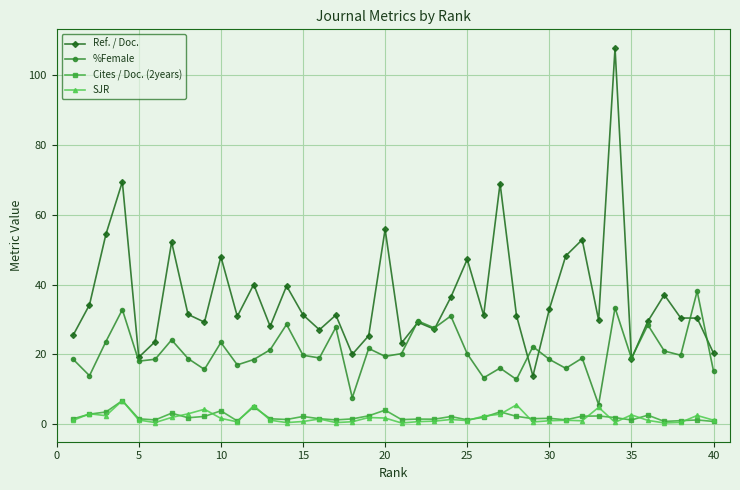

True or false: Cites / Doc. (2years) and Ref. / Doc. intersect in this chart.

False